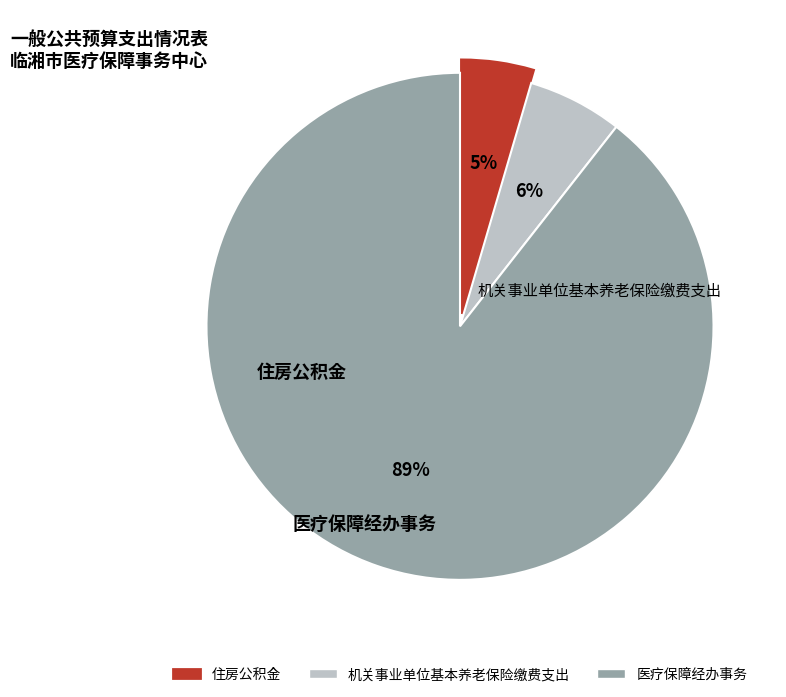

True or false: 住房公积金 accounts for 5% of the total.

True